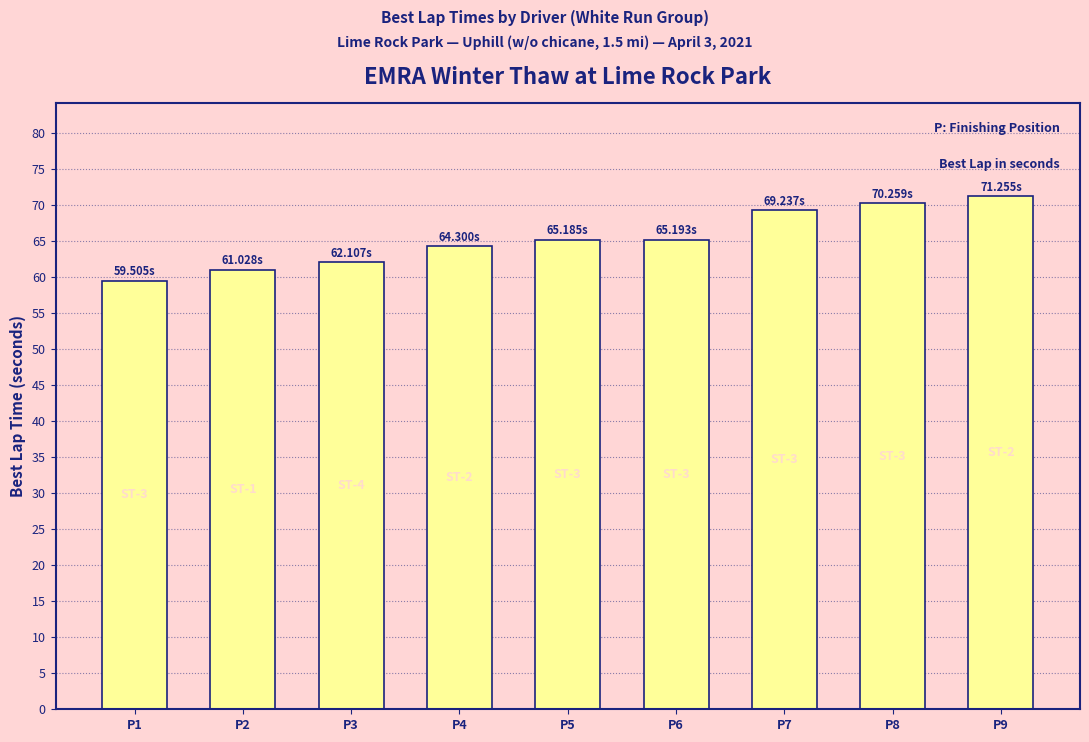

The value at P1 is 95.1. True or false?

False